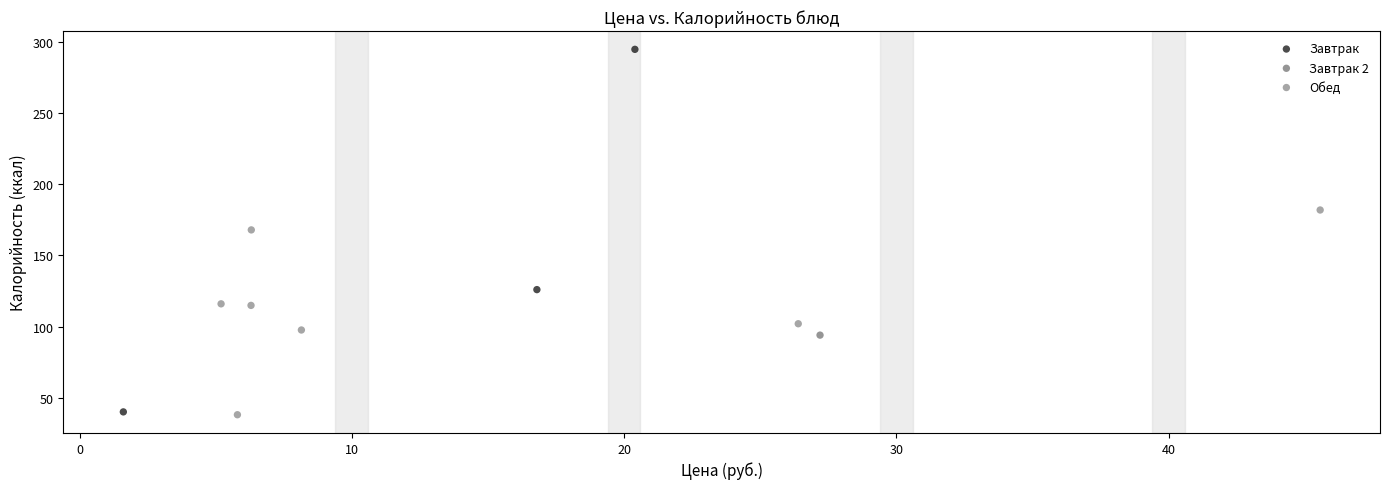

What are all the series names shown in the legend?

Завтрак, Завтрак 2, Обед